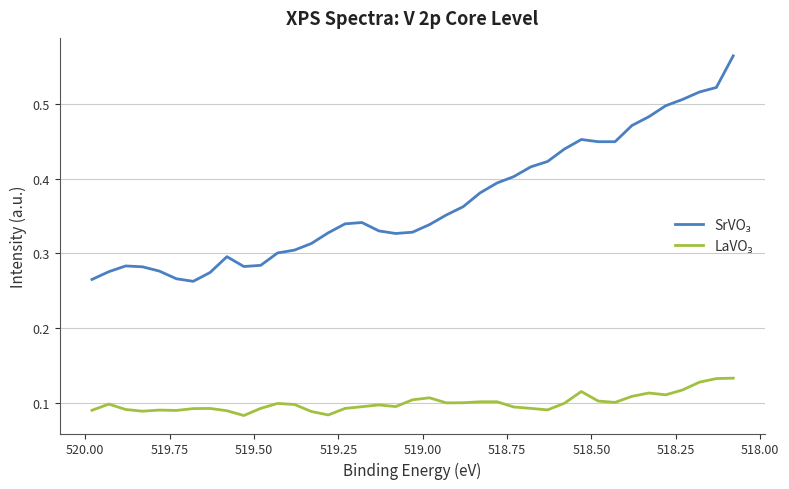

How many data points does each series have?

39